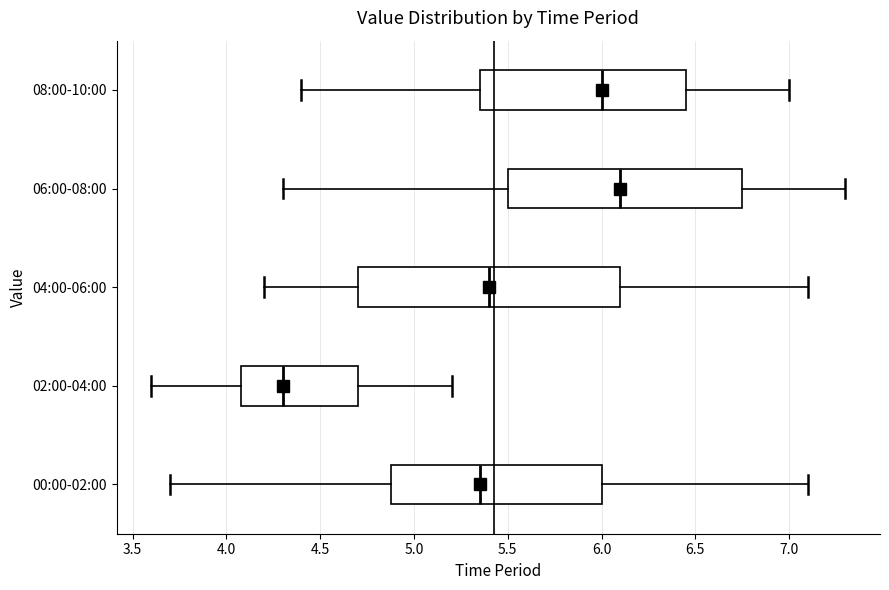

Reading bottom to top, read every box against the x-axis: the position of its median line, the range the box covers, and the ends of its whiskers. The values are not printed on the chart, so give them approximately, as read against the axis.

00:00-02:00: median 5.35, box 4.90 to 6.00, whiskers 3.70 to 7.10
02:00-04:00: median 4.30, box 4.10 to 4.70, whiskers 3.60 to 5.20
04:00-06:00: median 5.40, box 4.70 to 6.10, whiskers 4.20 to 7.10
06:00-08:00: median 6.10, box 5.50 to 6.75, whiskers 4.30 to 7.30
08:00-10:00: median 6.00, box 5.35 to 6.45, whiskers 4.40 to 7.00